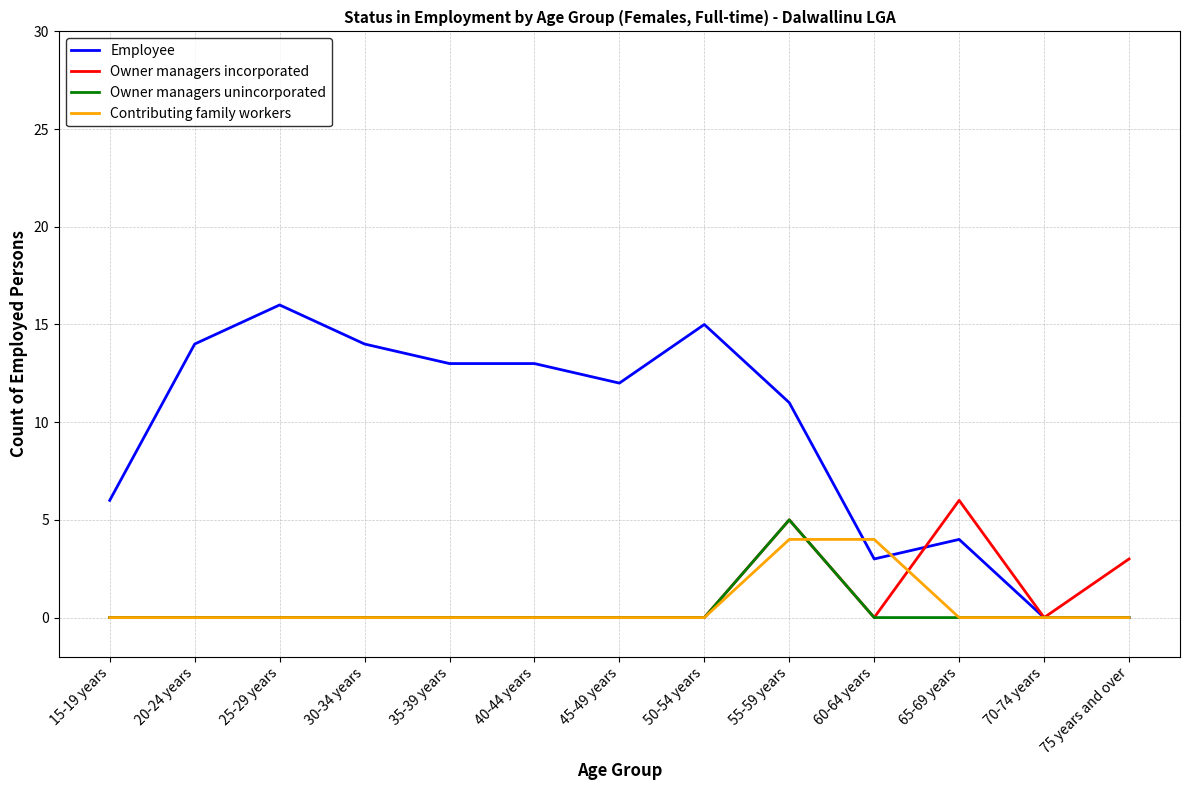

At which category is the sum across all series the highest?

55-59 years